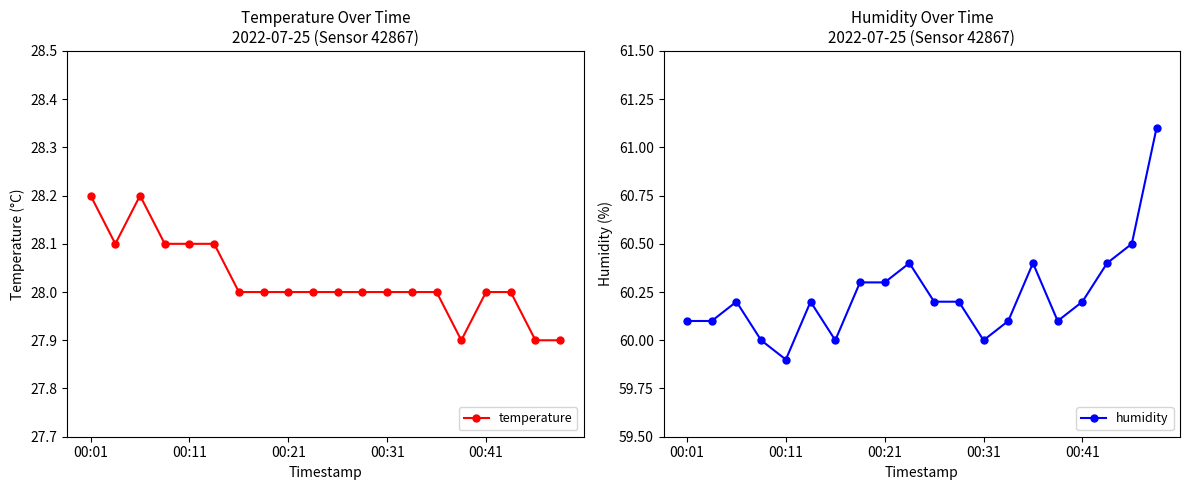

How many interior local valleys does the humidity series have?

4